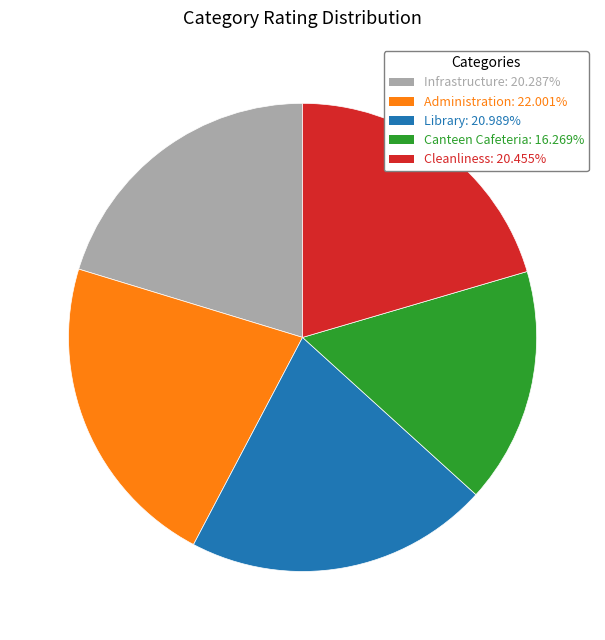

What is the ratio of the value at Library to the value at Cleanliness?

1.0